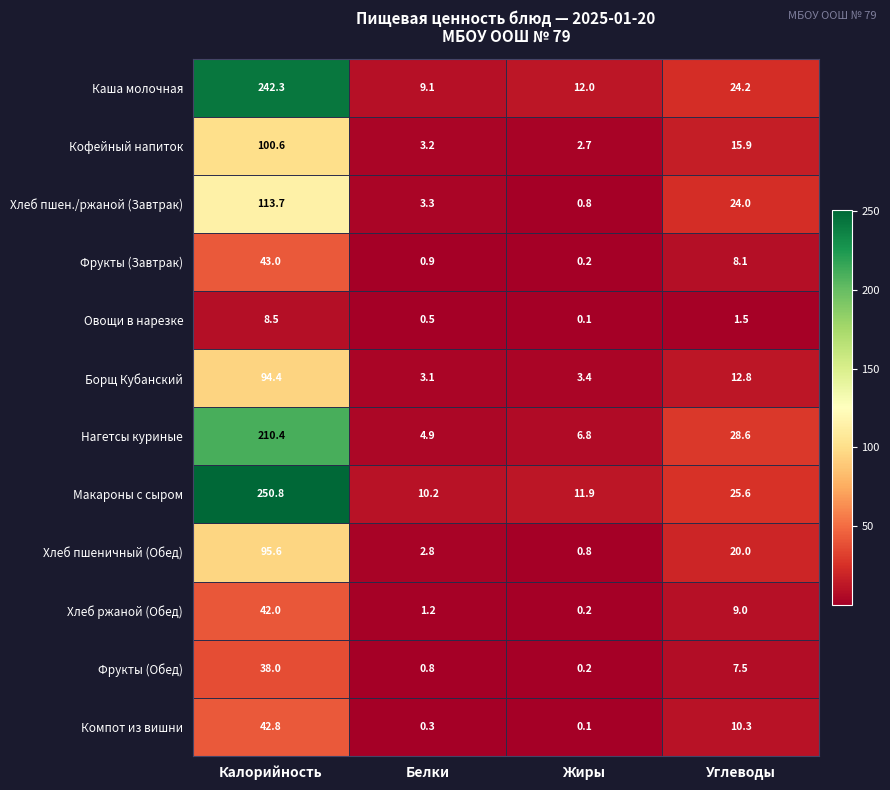

True or false: Хлеб пшеничный (Обед) has a value of 2.8 at Белки.

True